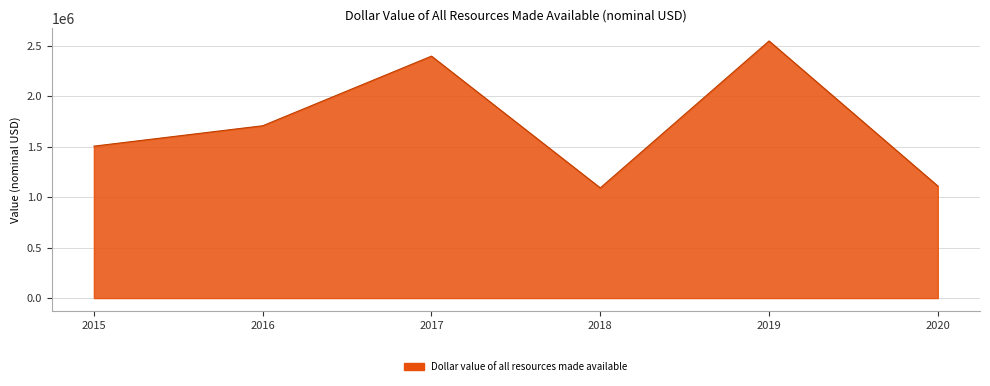

Between 2020 and 2015, which is larger?

2015